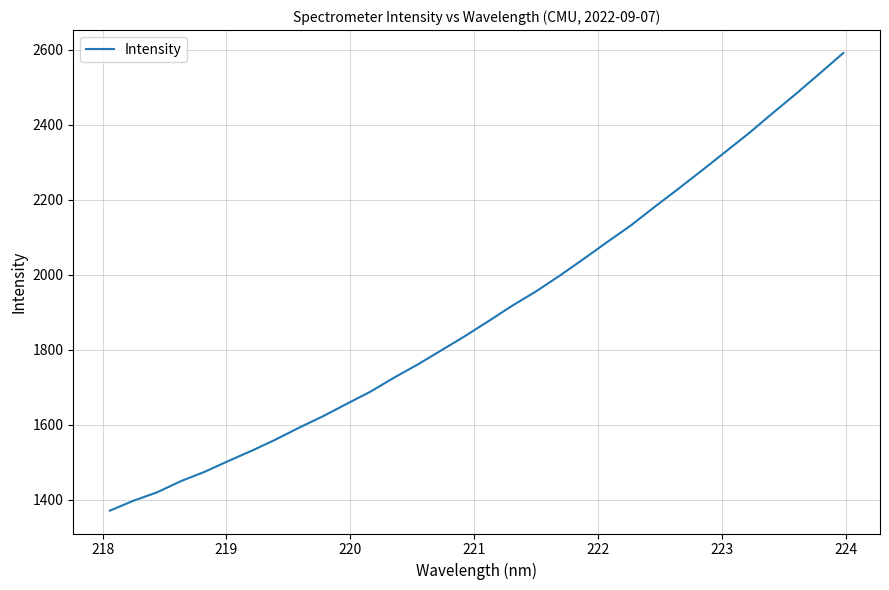

What is the difference between the maximum and minimum values?

1219.6